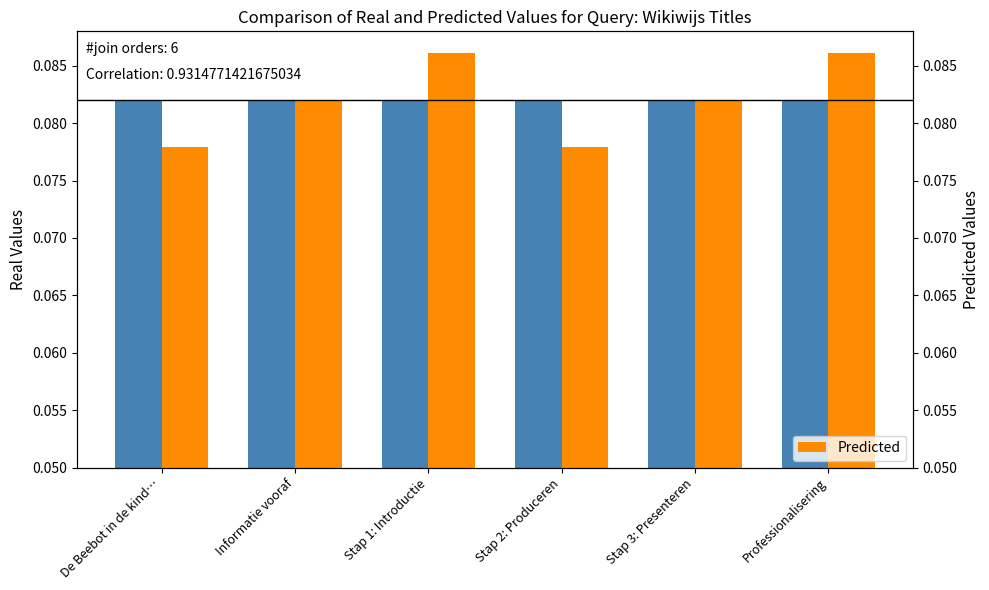

Which series has the widest spread of values?

Predicted